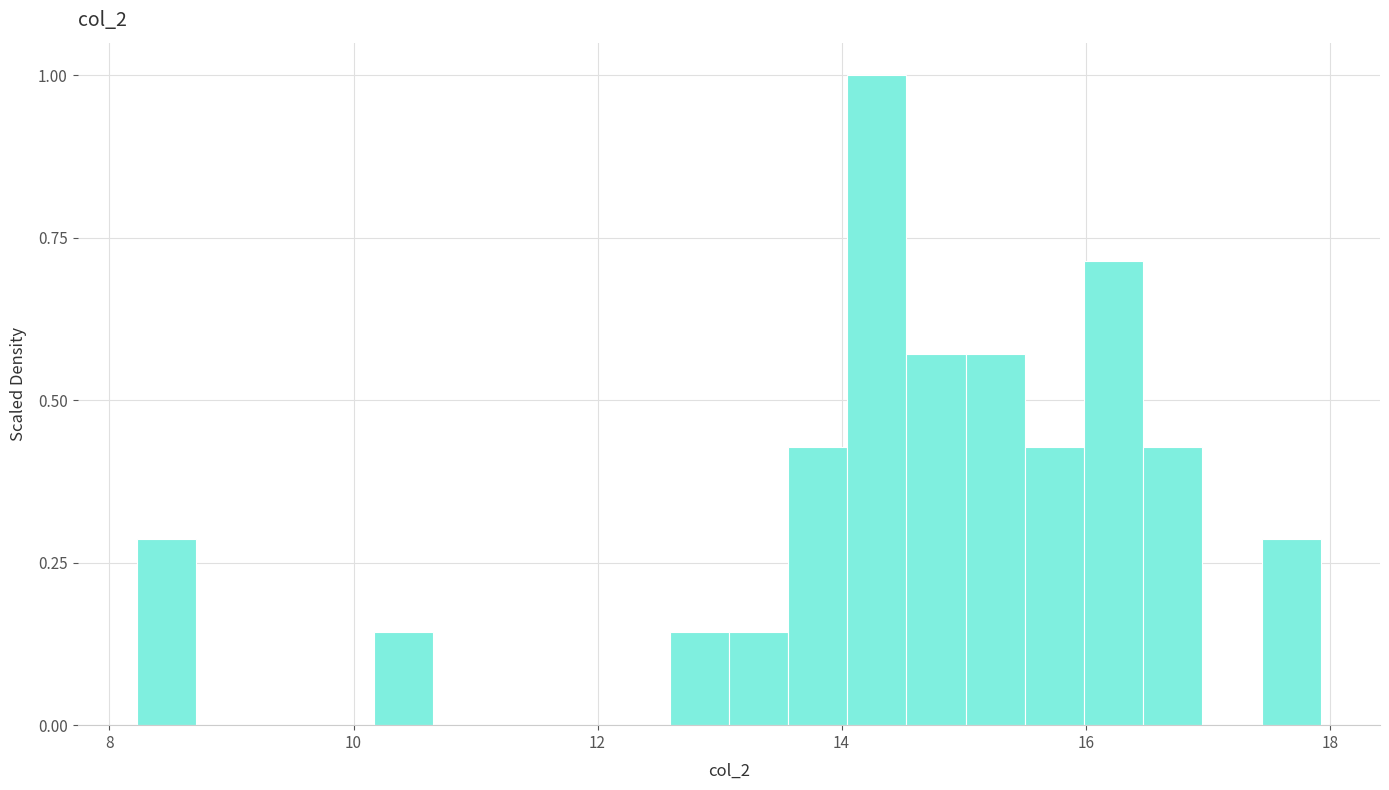

Around what value on the x-axis is the tallest bar? Give the approximate position of its centre, as read against the axis.

14.2